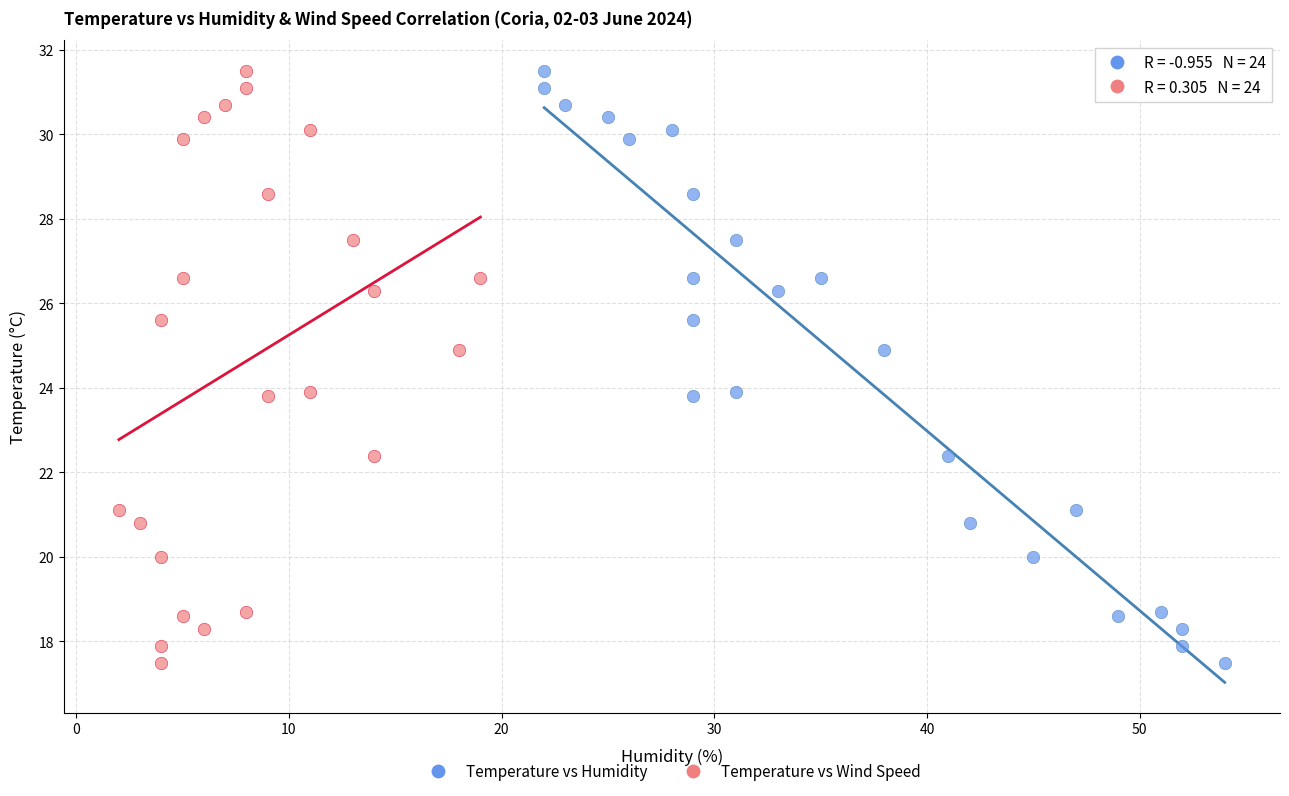

What are all the series names shown in the legend?

Temperature vs Humidity, Temperature vs Wind Speed